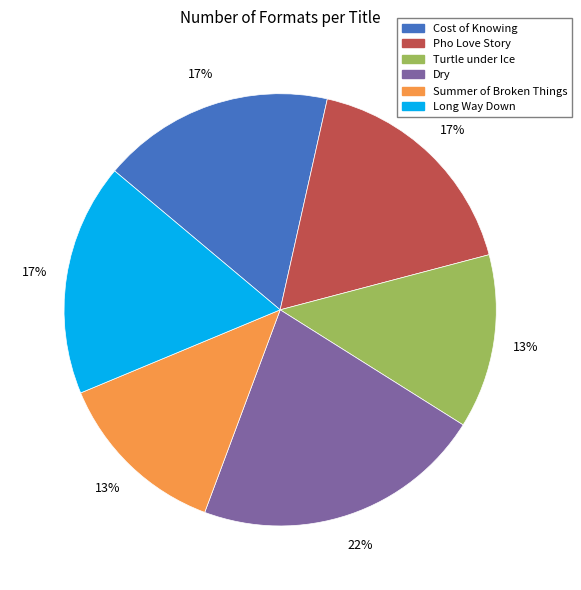

What percentage is the Turtle under Ice slice, to the nearest percent?

13%